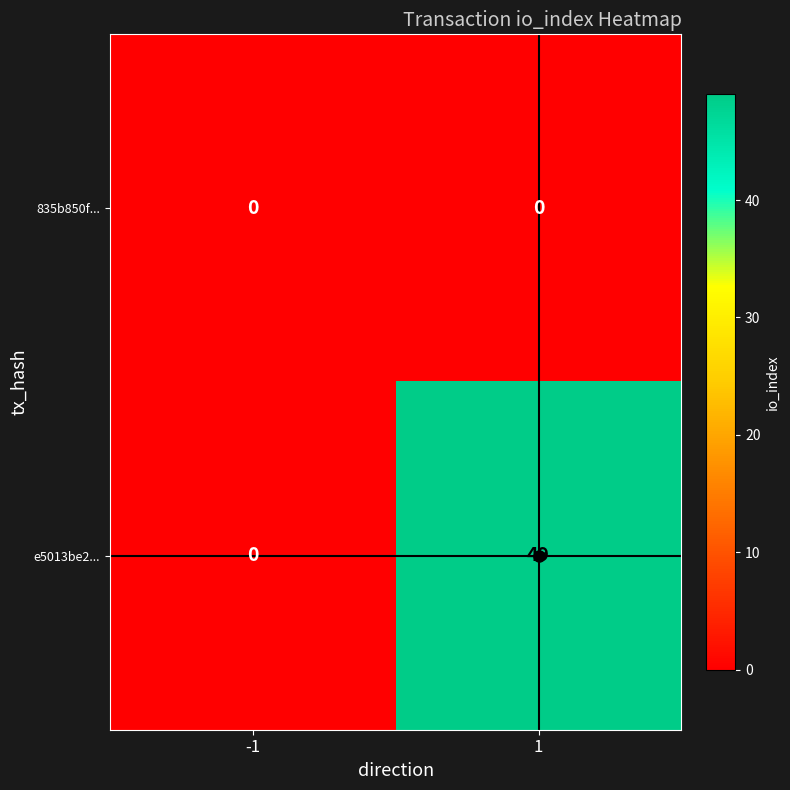

Which series changed the most between -1 and 1?

e5013be2...